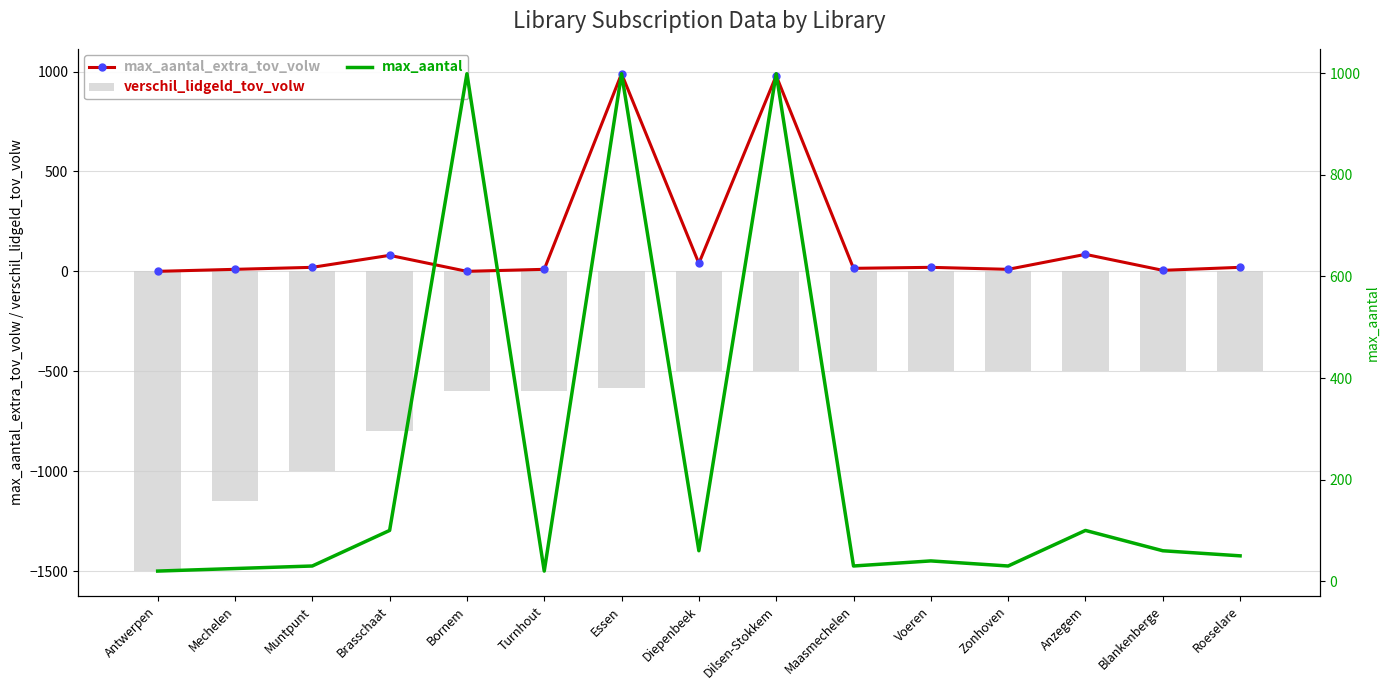

What is the difference between the maximum and minimum values in the verschil_lidgeld_tov_volw series?

1000